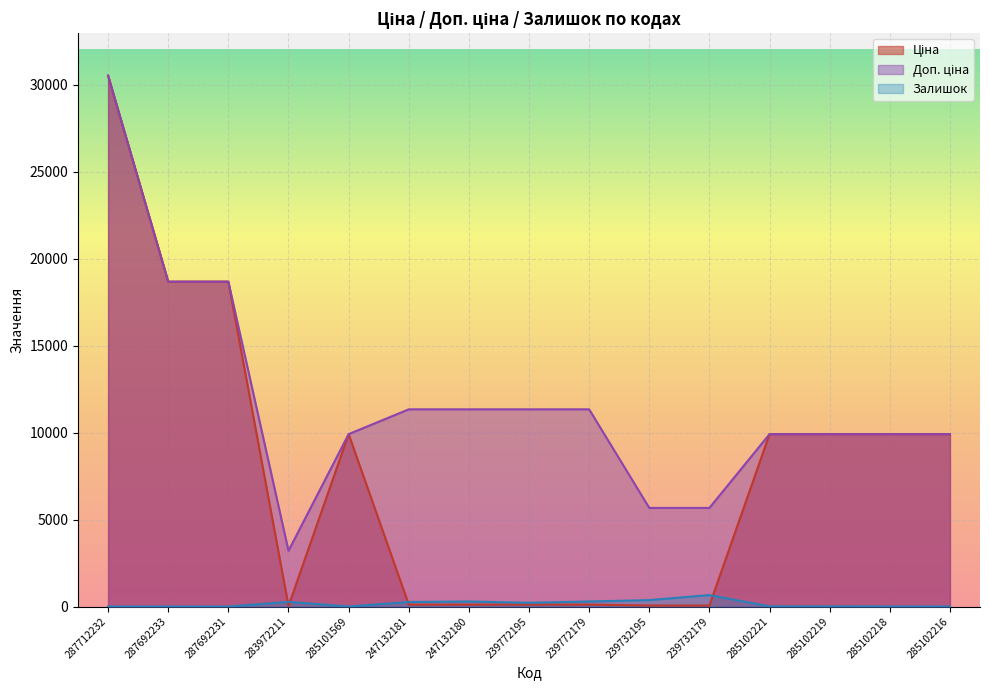

What is the difference between the Ціна values at 285101569 and 239772195?

9795.1